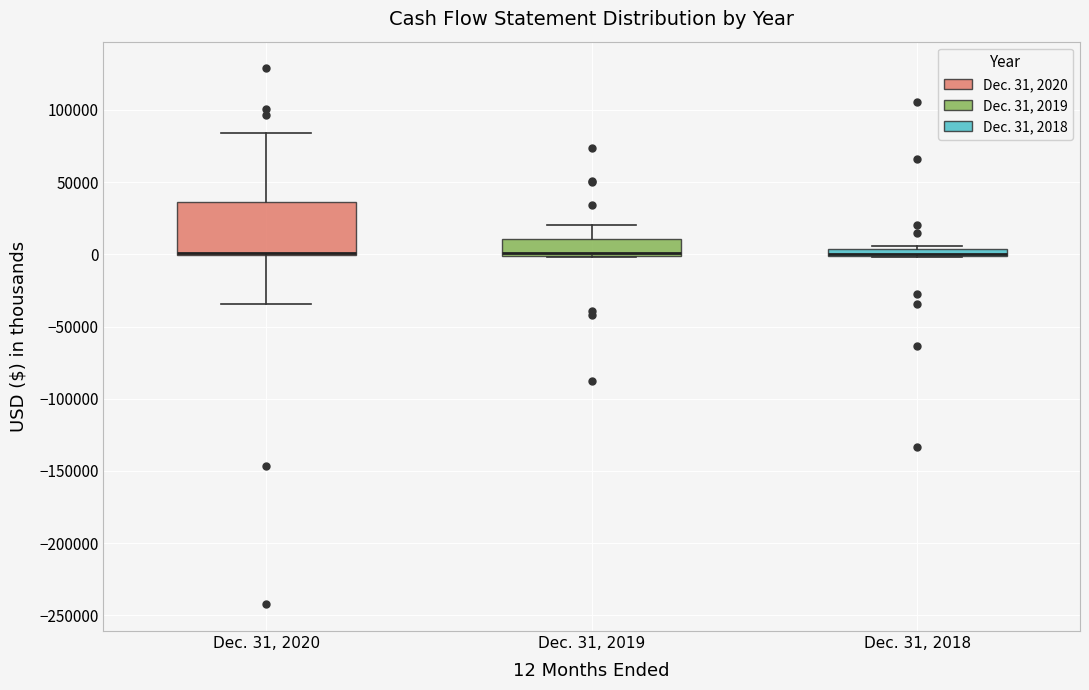

Where is the upper edge of the box for Dec. 31, 2019 on the y-axis? The values are not printed on the chart, so give them approximately, as read against the axis.

10000